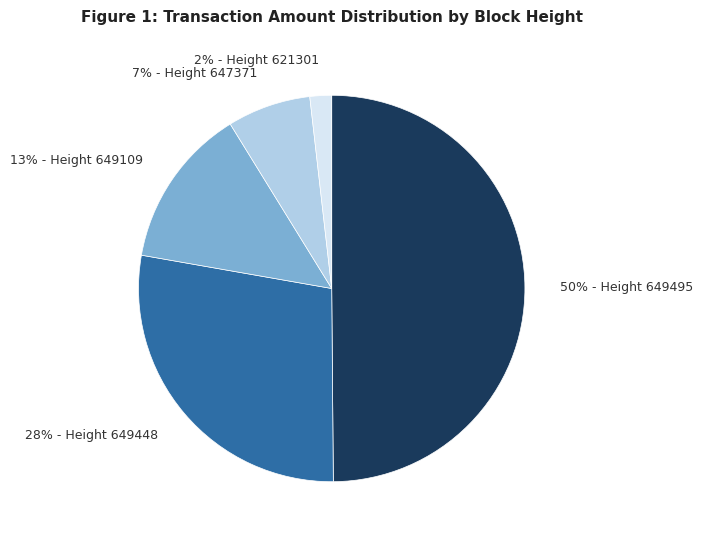

To the nearest percent, what percentage of the pie is 28% - Height 649448?

28%